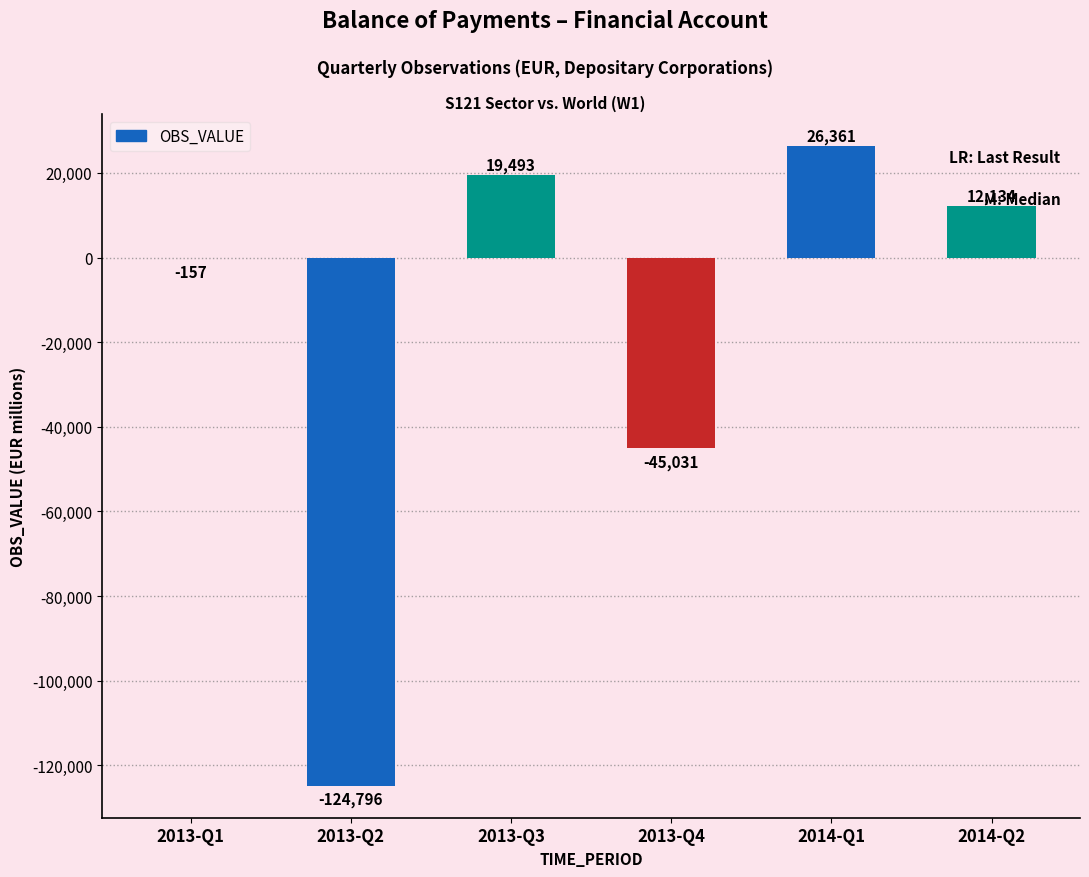

What is the maximum value shown in the chart?

26361.0